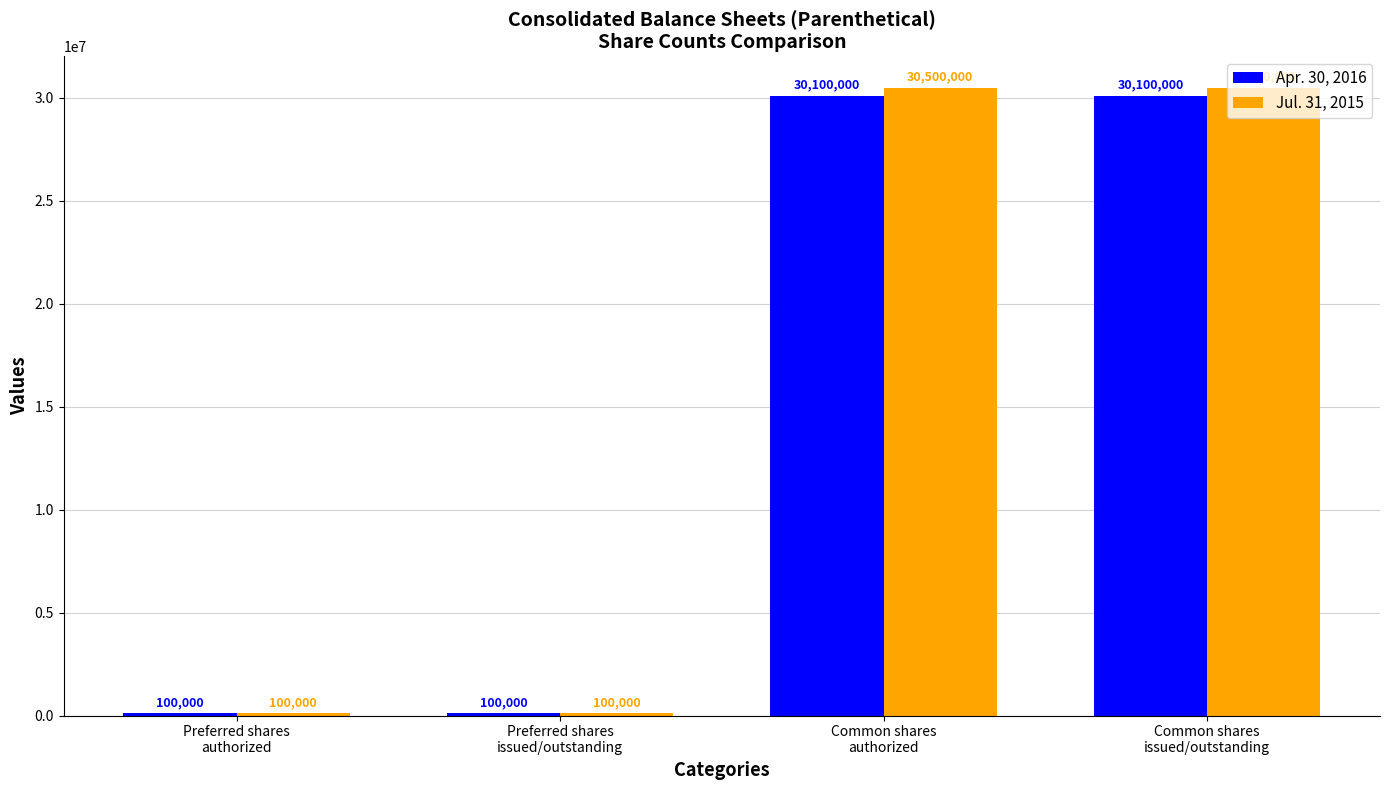

Rank the series by their average value, from lowest to highest.

Apr. 30, 2016, Jul. 31, 2015